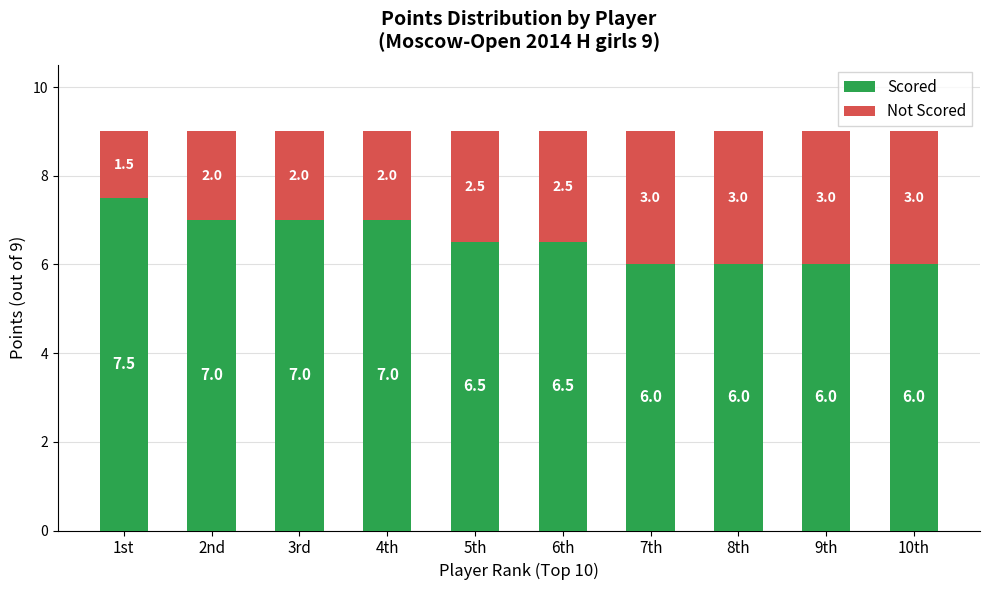

What is the sum of the Scored values at 6th and 8th?

12.5